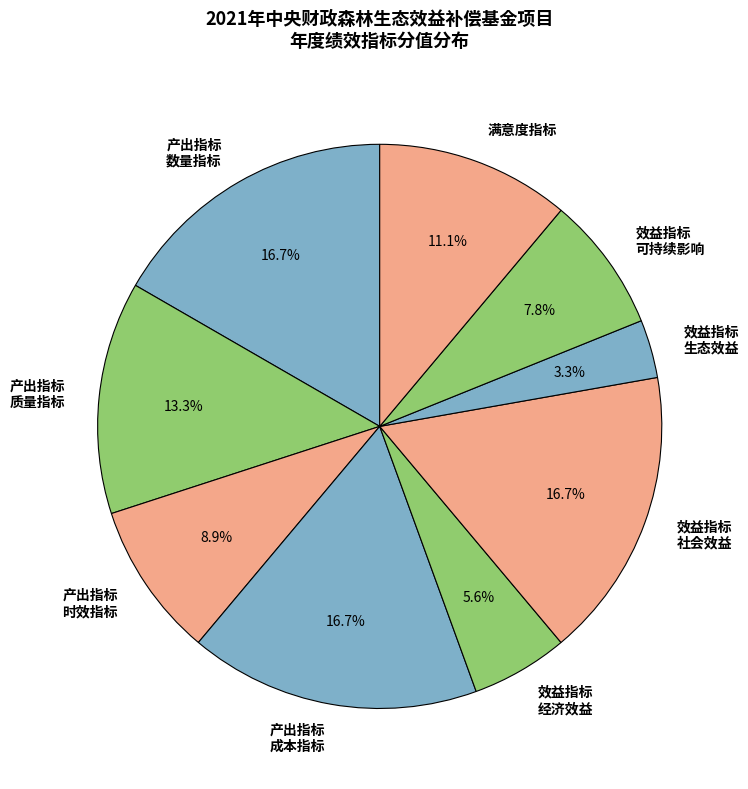

How many segments does this pie chart have?

9